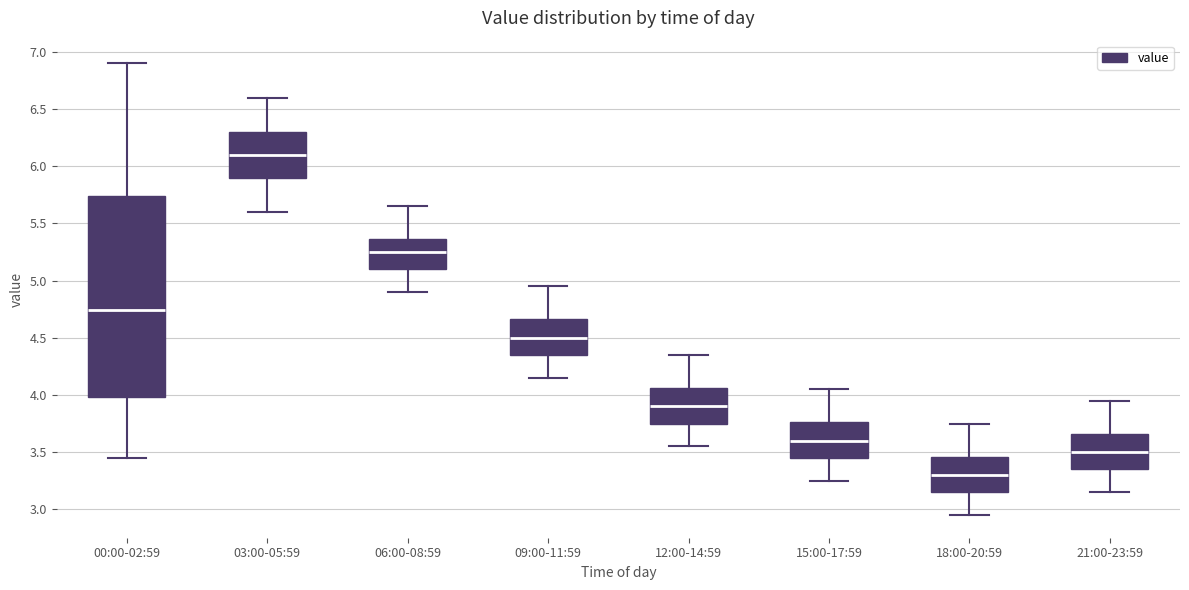

Where does the median line of the box for 06:00-08:59 sit on the y-axis? The values are not printed on the chart, so give them approximately, as read against the axis.

5.25